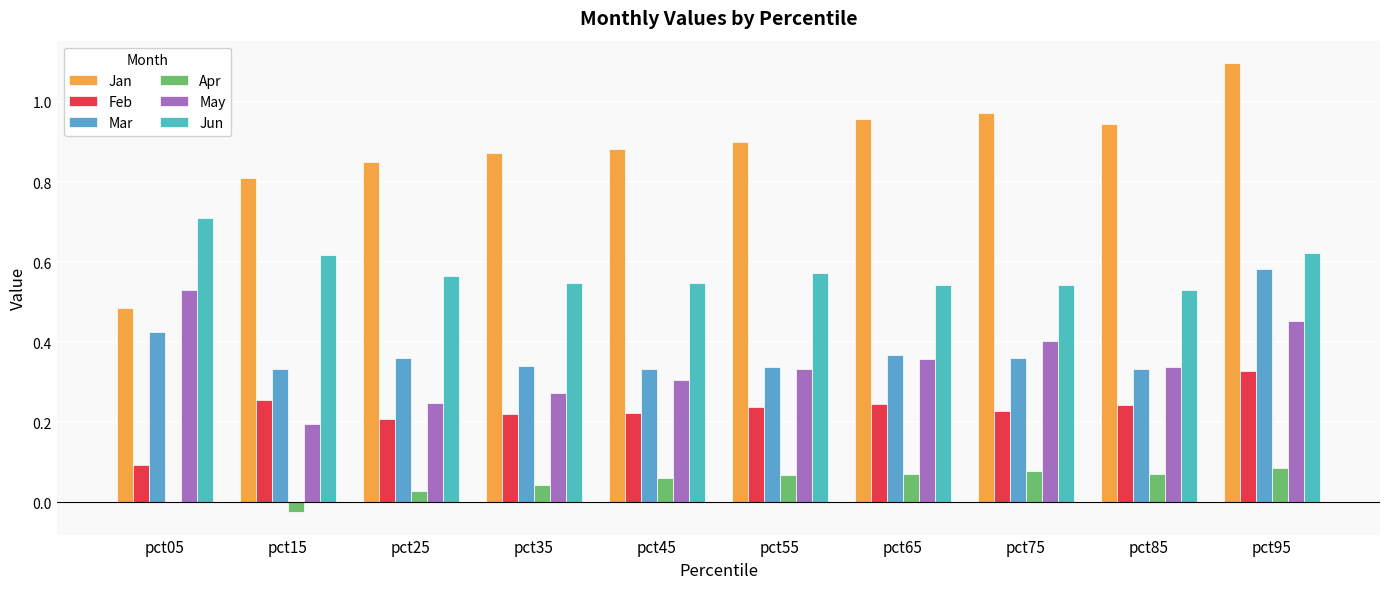

What is the value of the Jun bar at the 8th from the left?

0.5